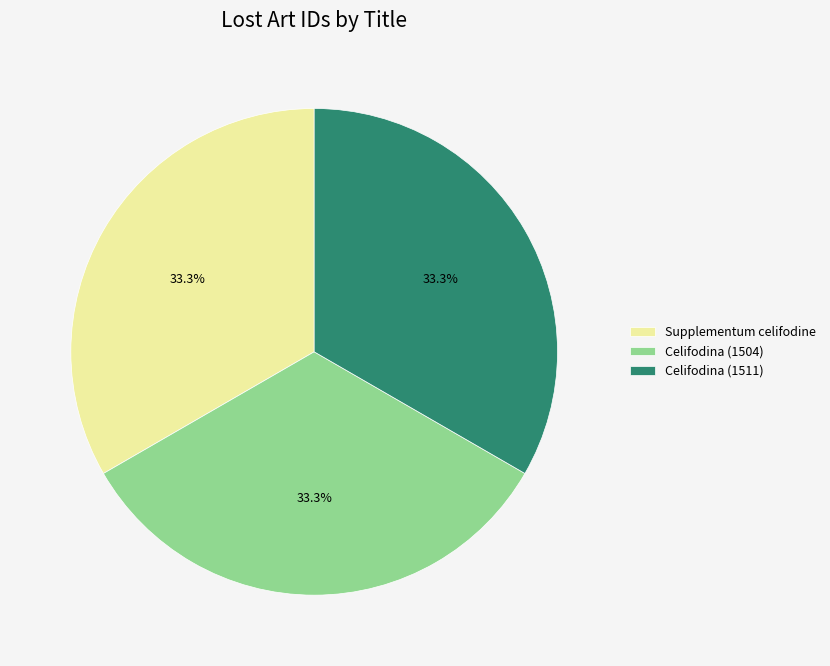

What is the ratio of the value at Celifodina (1511) to the value at Supplementum celifodine?

1.0